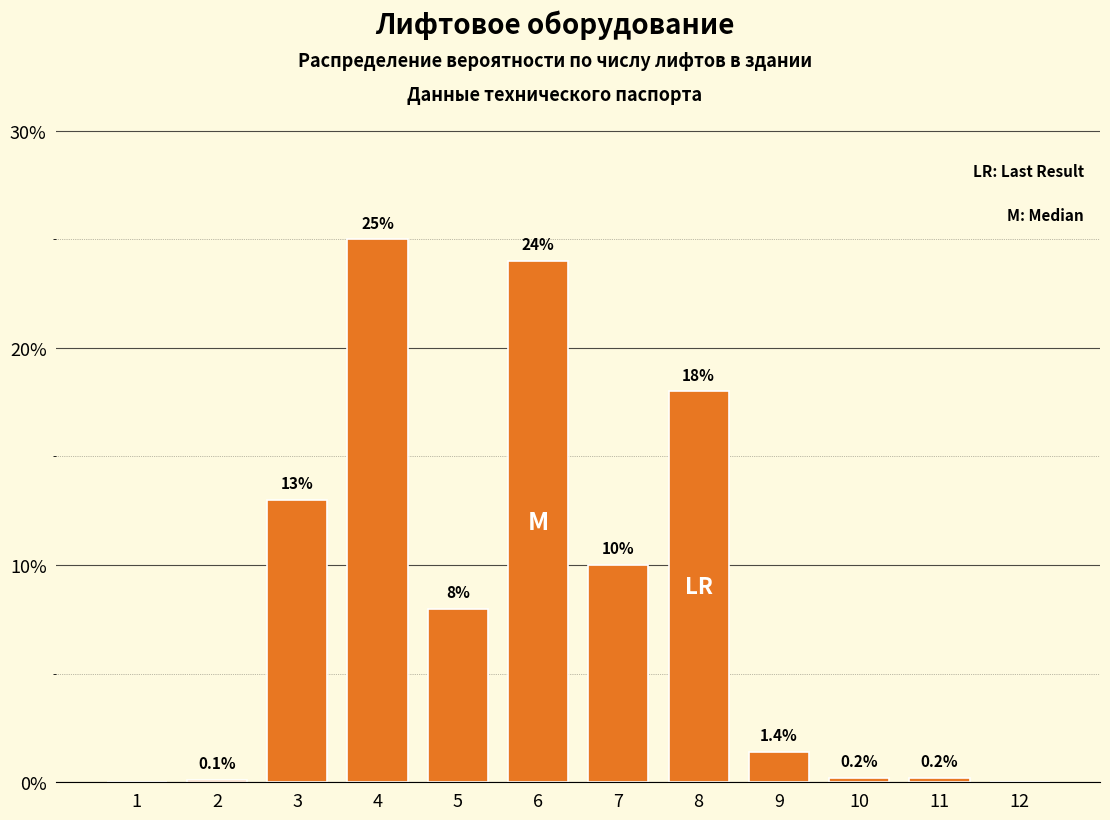

Reading right to left, extract all data points from this chart.

12=0.0	11=0.2	10=0.2	9=1.4	8=18.0	7=10.0	6=24.0	5=8.0	4=25.0	3=13.0	2=0.1	1=0.0